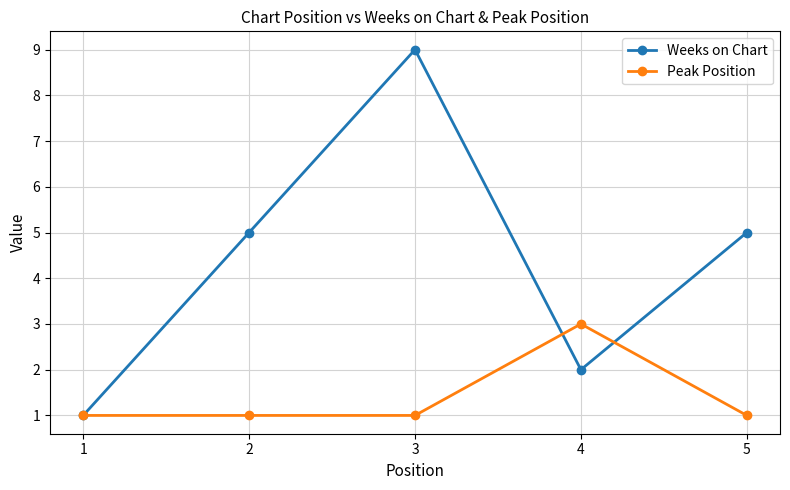

What is the greatest value displayed?

9